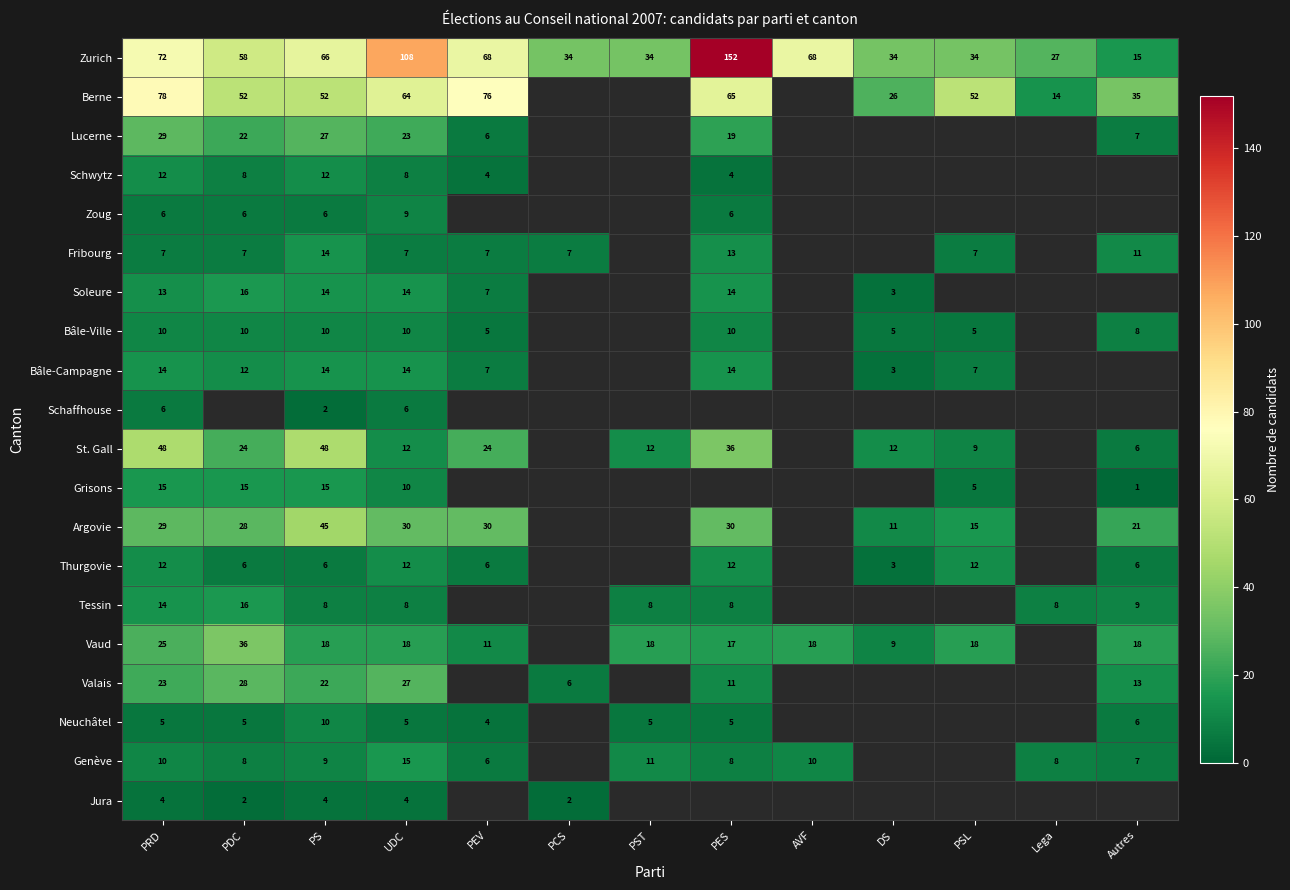

Which series has the widest spread of values?

Zurich